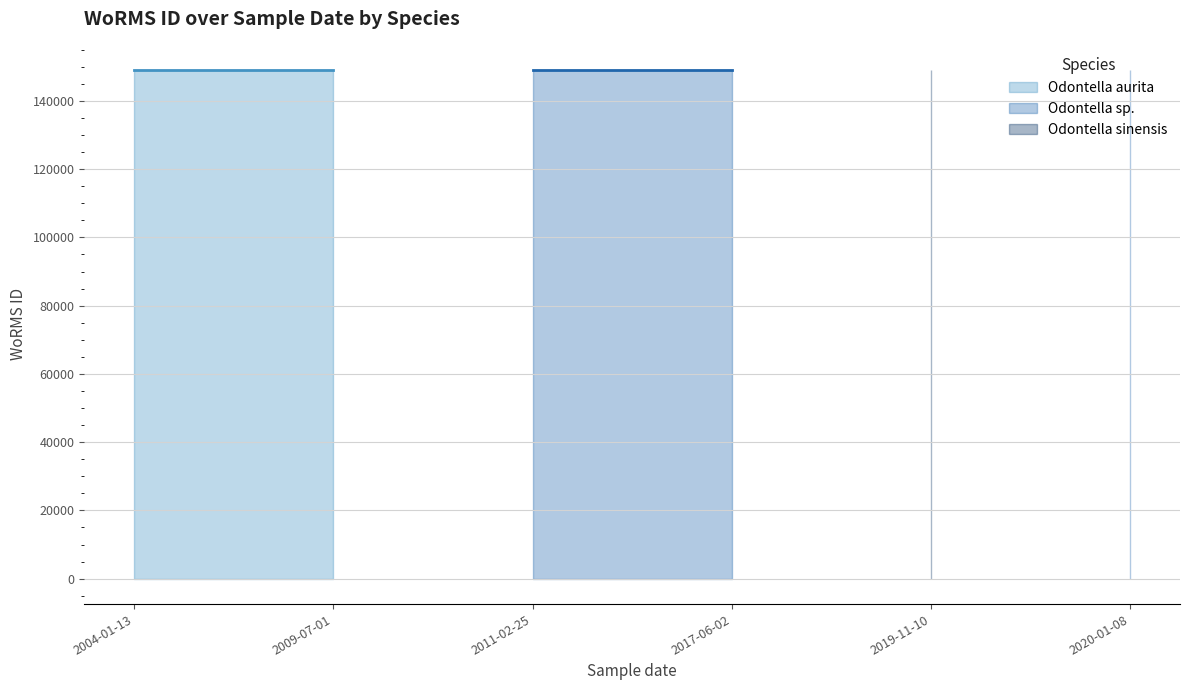

The Odontella sp. series shows 263248 at 2004-01-13. True or false?

False